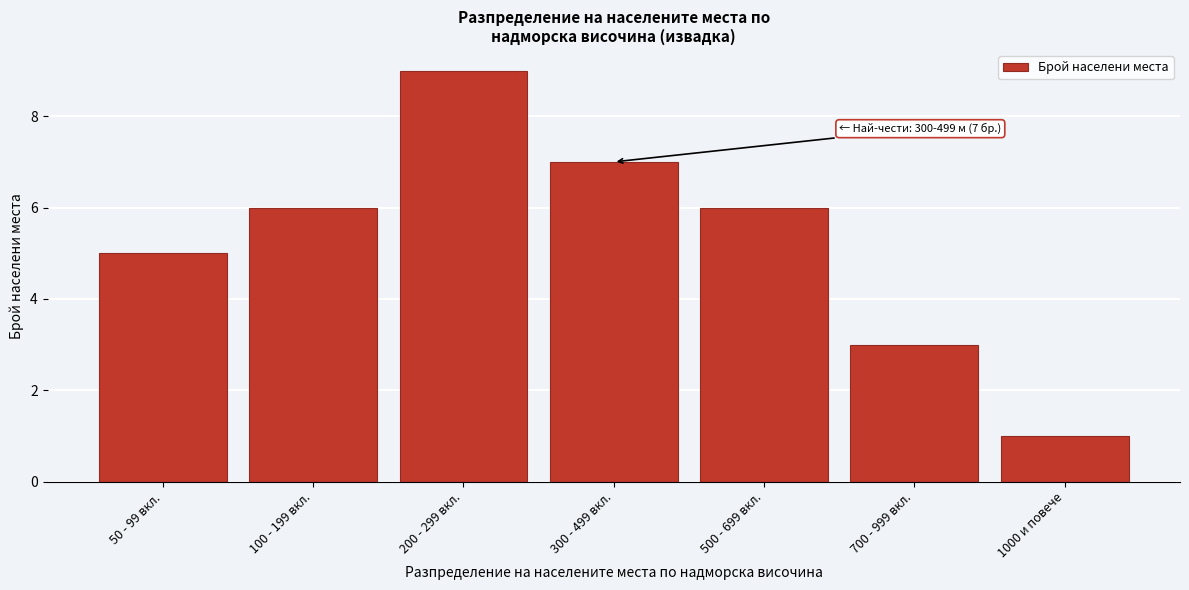

Reading left to right, extract all data points from this chart.

50 - 99 вкл.=5	100 - 199 вкл.=6	200 - 299 вкл.=9	300 - 499 вкл.=7	500 - 699 вкл.=6	700 - 999 вкл.=3	1000 и повече=1